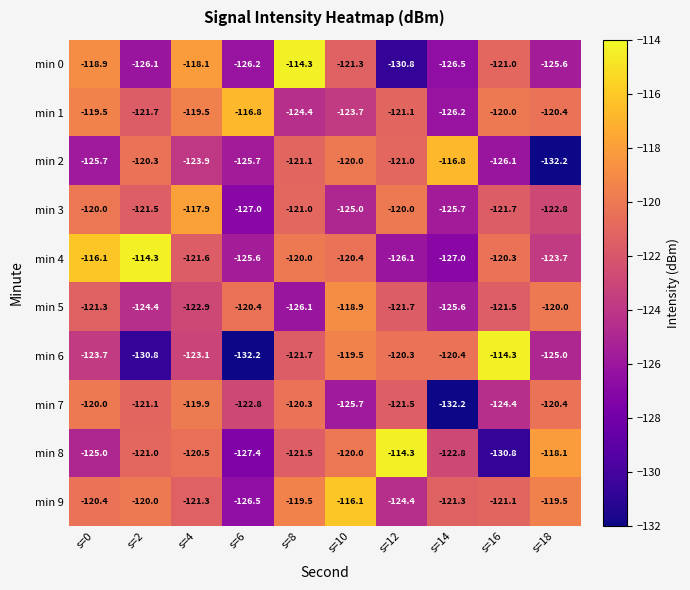

How many data points does each series have?

10